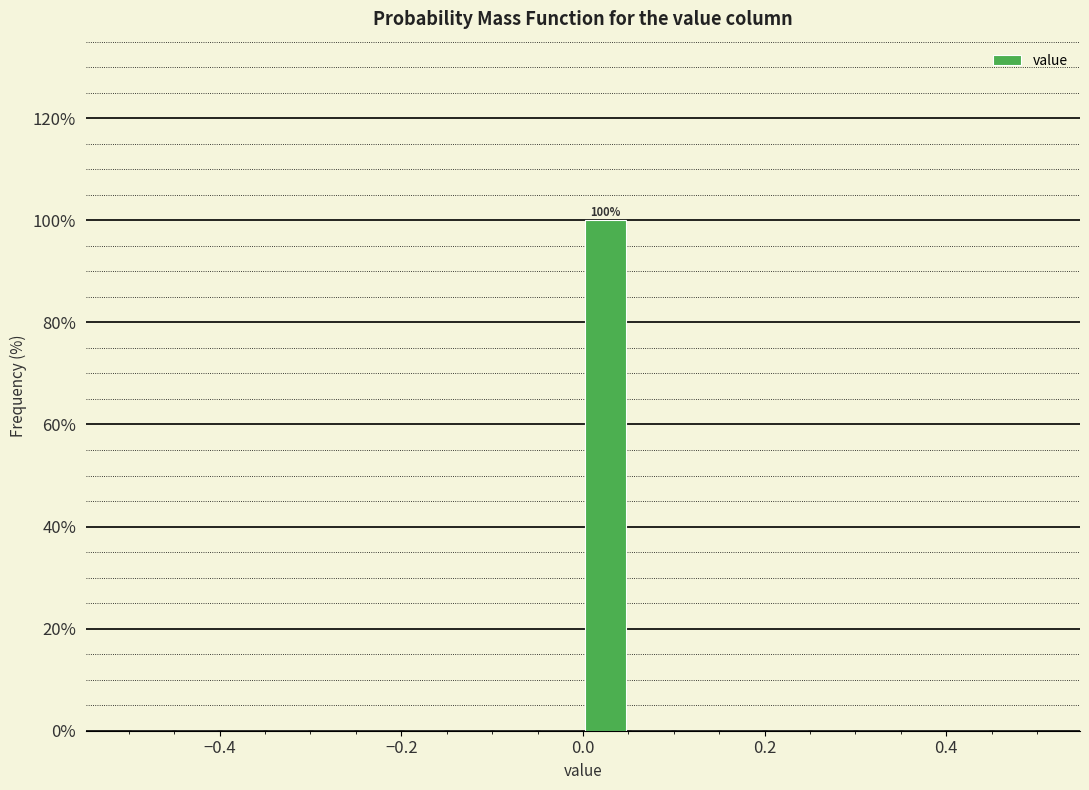

Around what value on the x-axis is the tallest bar? Give the approximate position of its centre, as read against the axis.

0.02